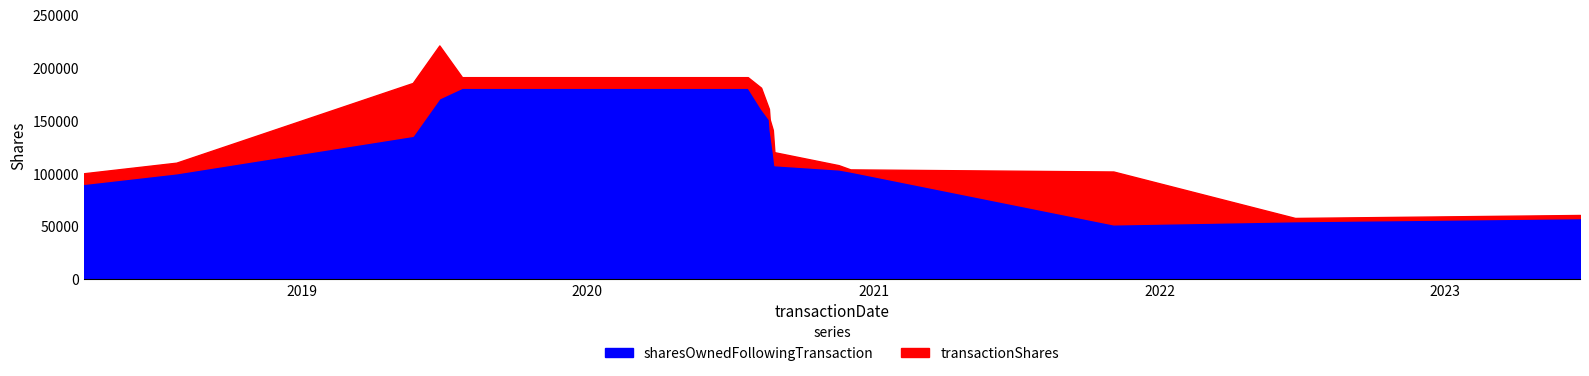

Rank the series by their average value, from lowest to highest.

transactionShares, sharesOwnedFollowingTransaction